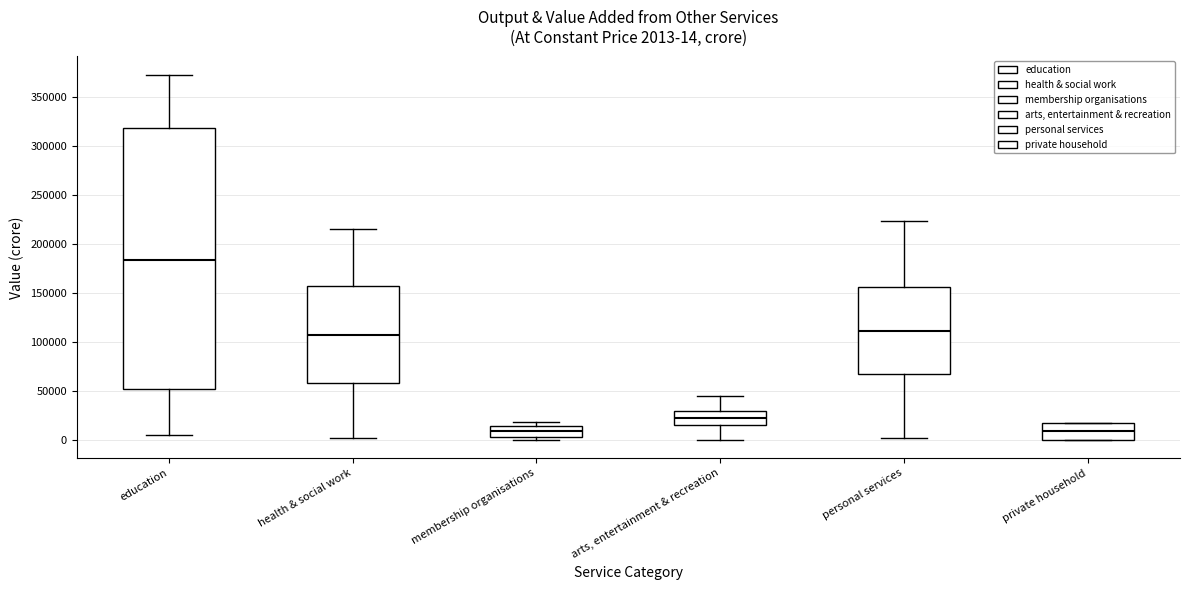

Which box is the tallest, from its lower edge to its upper edge?

education